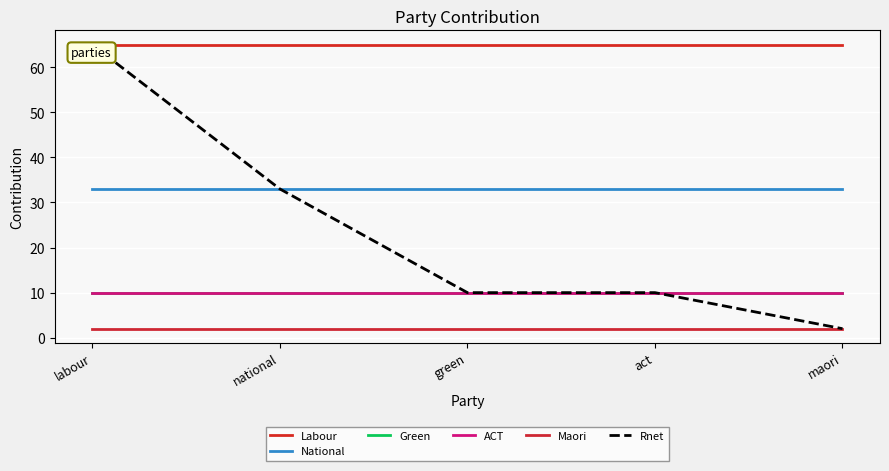

What is the difference between the second highest and minimum values in the Rnet series?

31